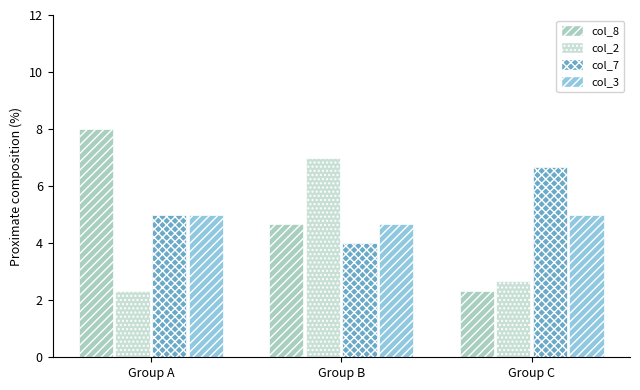

How many values in the col_8 series are below 4?

1